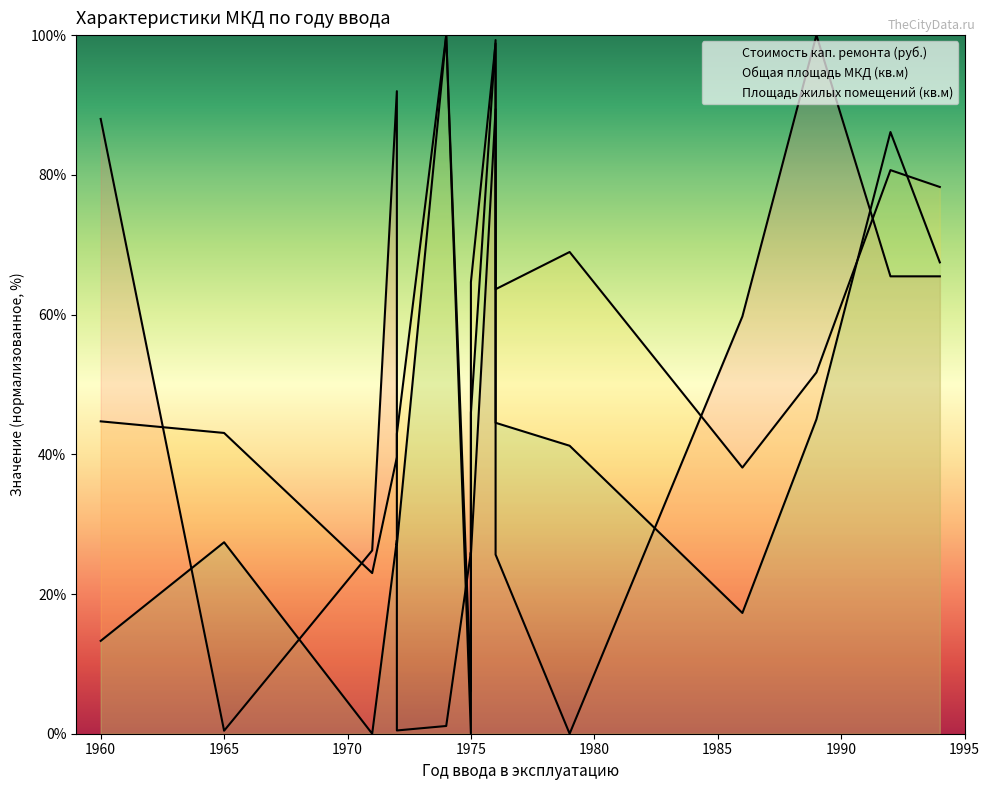

What is the difference between the maximum and minimum values in the Площадь жилых помещений (кв.м) series?

100.0